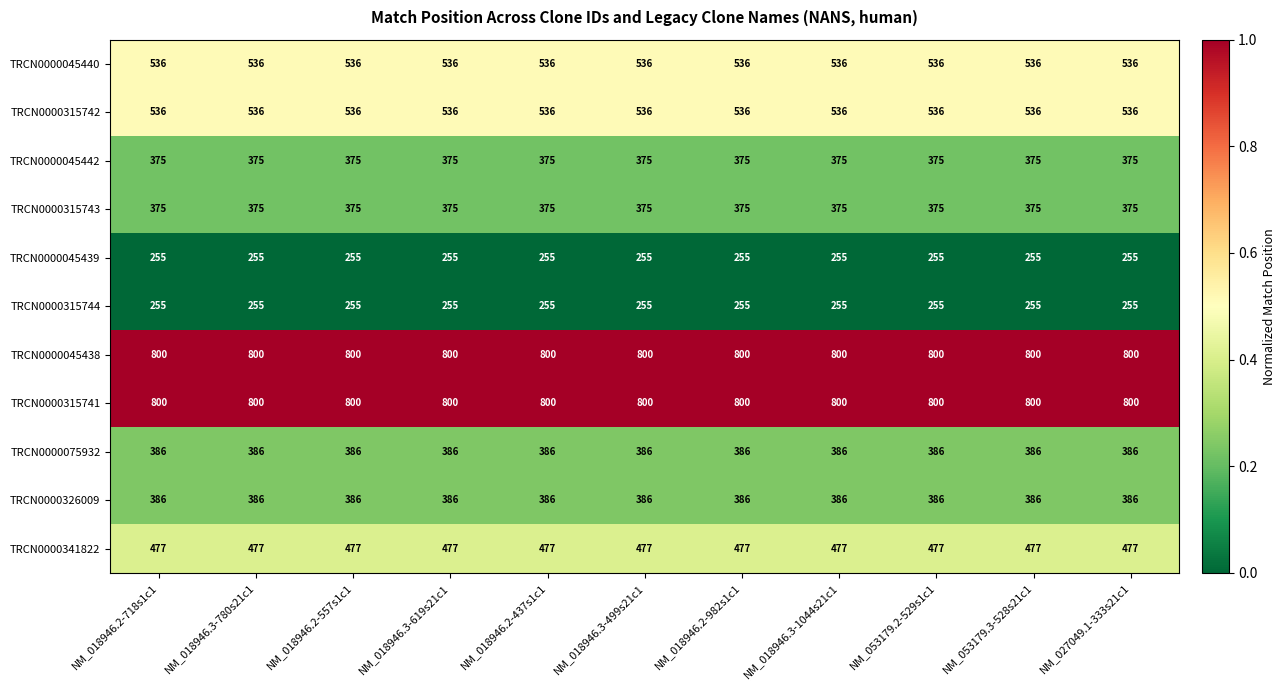

What is the spread (max minus min) of values at NM_027049.1-333s21c1?

545